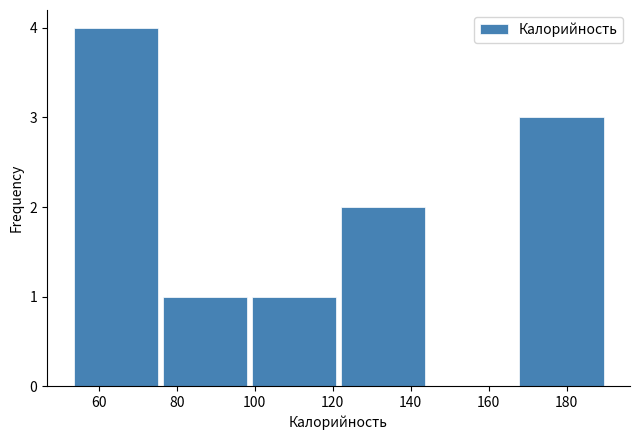

How tall is the bar that spans 54 to 76 on the x-axis? Neither the bar edges nor the heights are printed on the chart, so give them approximately, as read against the axes.

4